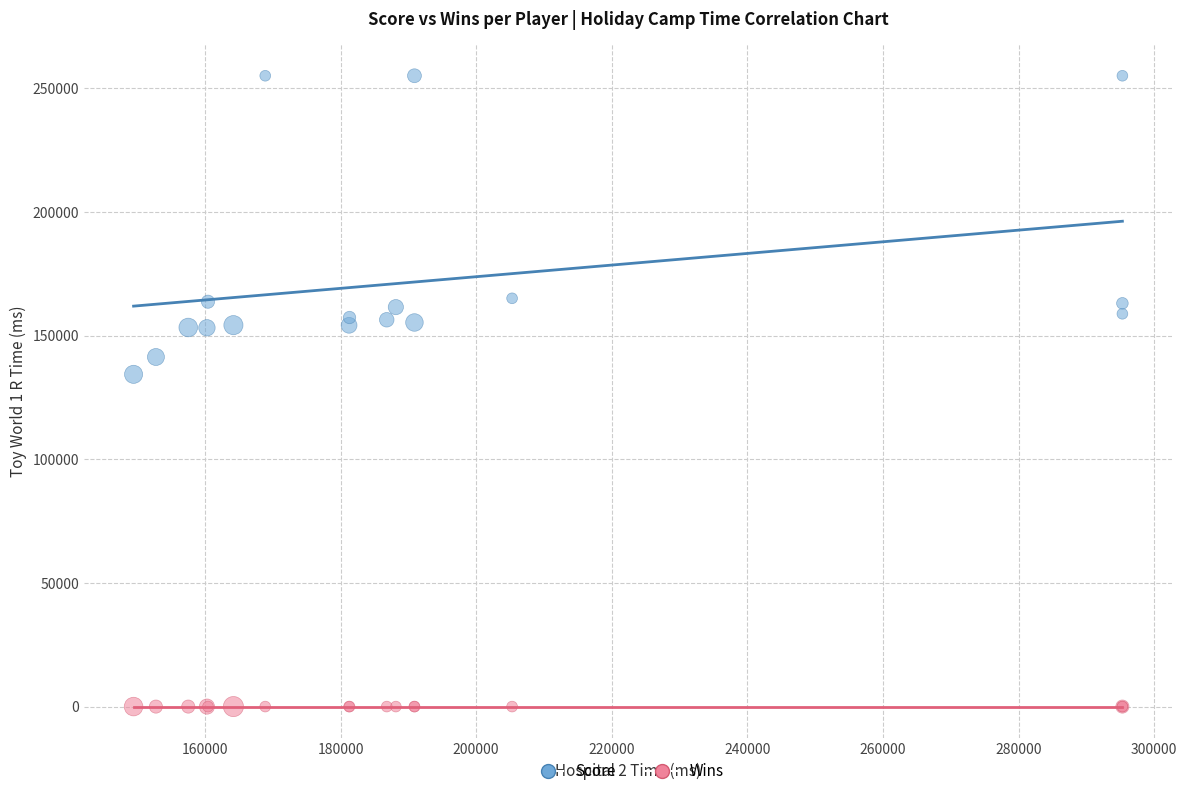

Across all series, what Y value is closest to 127553?

134359